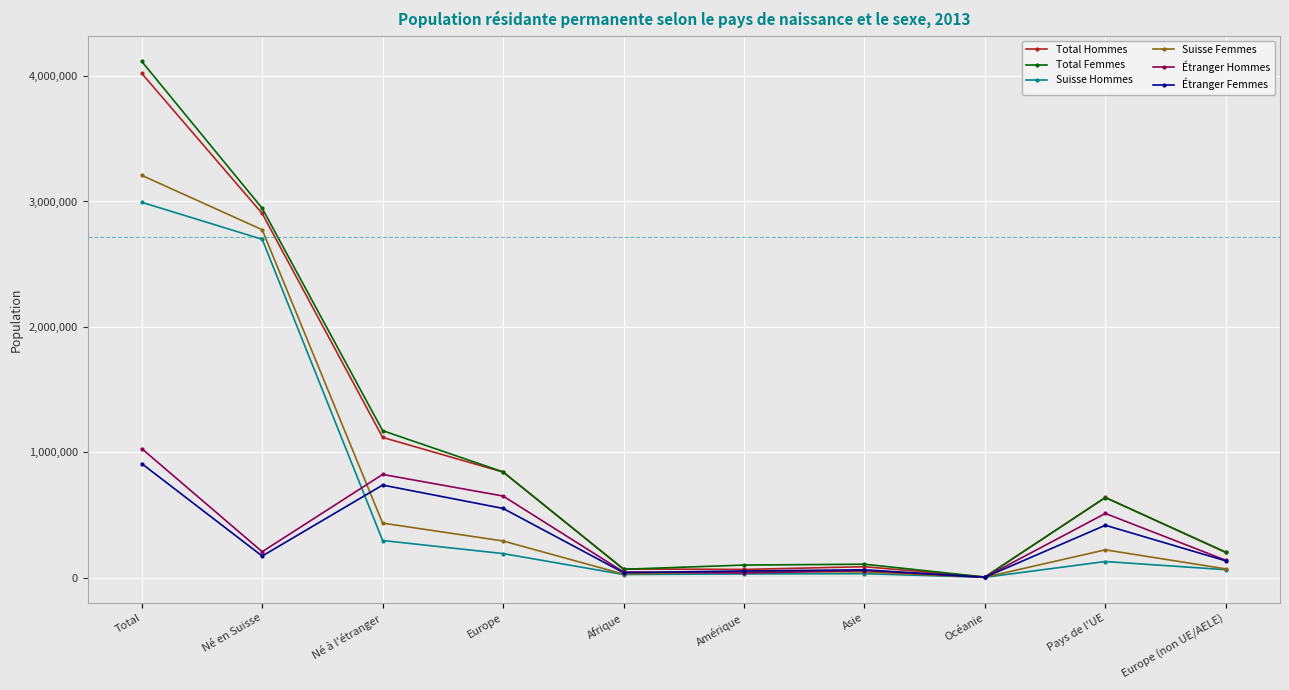

What is the total value across all series at Pays de l'UE?

2554166